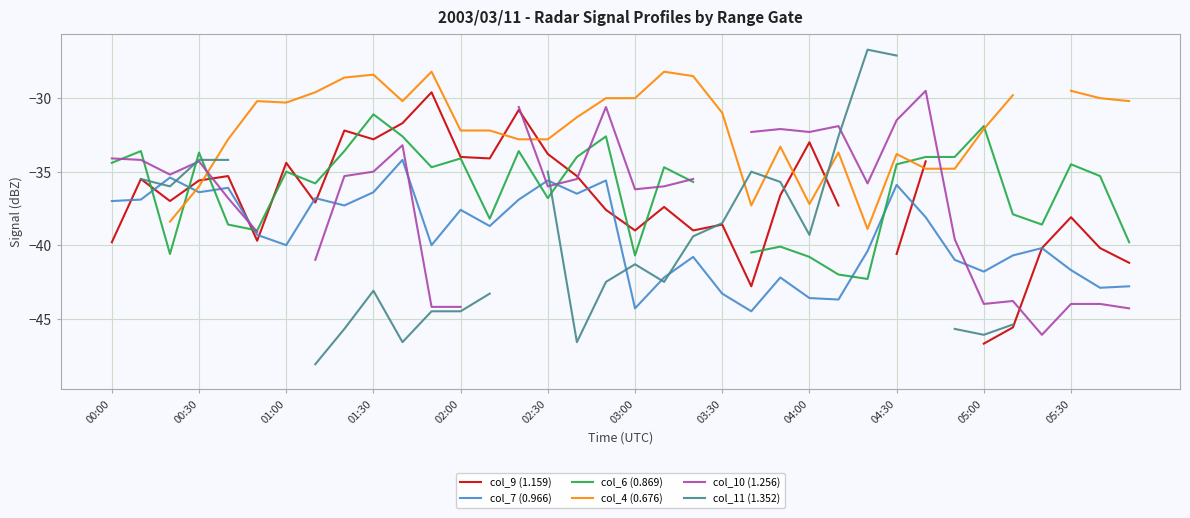

What is the highest value of the col_7 (0.966) series?

-34.2